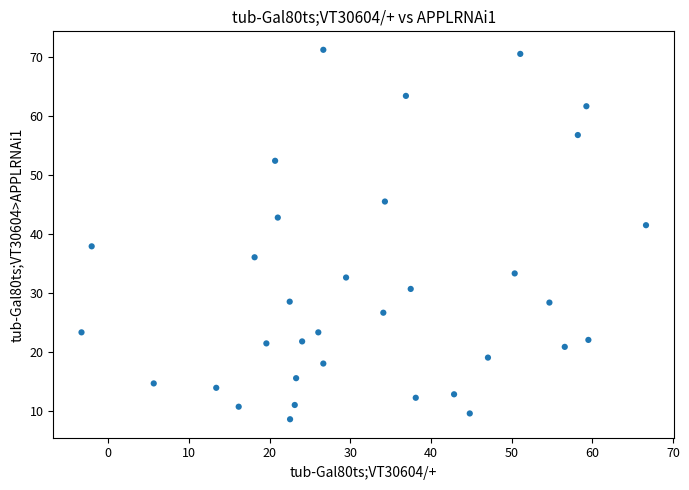

What Y value in the scatter plot is closest to 39?

37.9